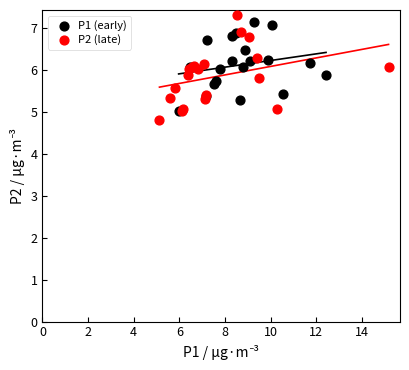

Which series has the largest Y range (max minus min)?

P2 (late)